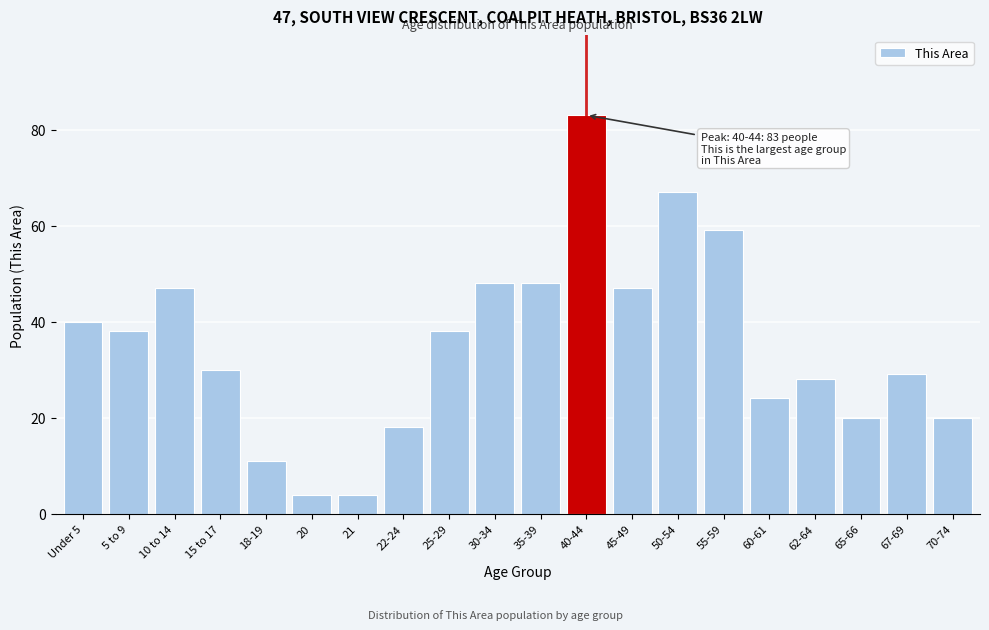

Reading right to left, extract all data points from this chart.

20	29	20	28	24	59	67	47	83	48	48	38	18	4	4	11	30	47	38	40